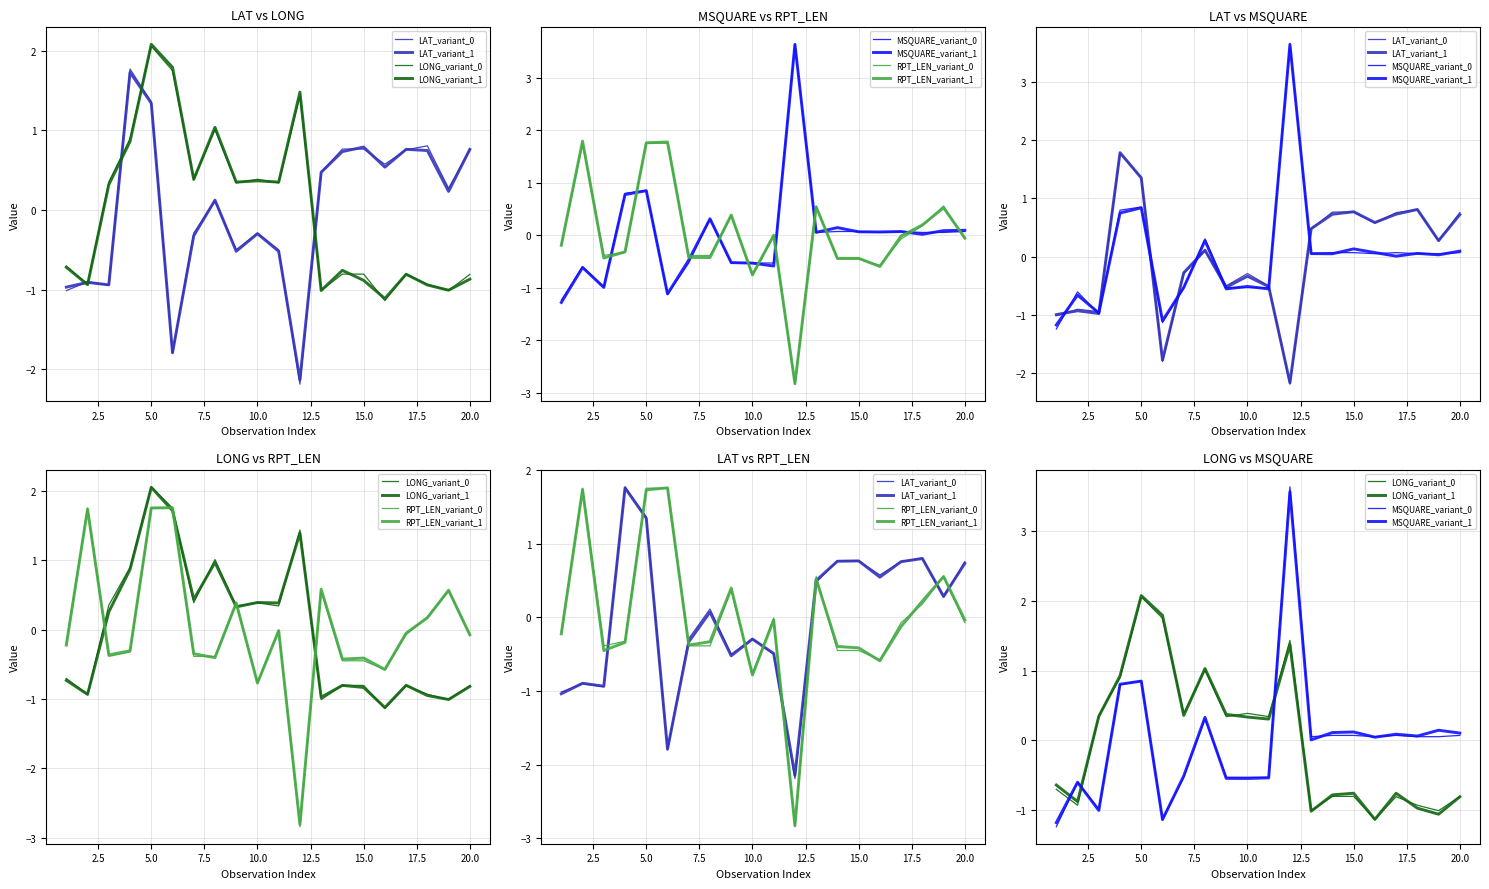

What is the value of the RPT_LEN point at the 9th from the left?

0.4